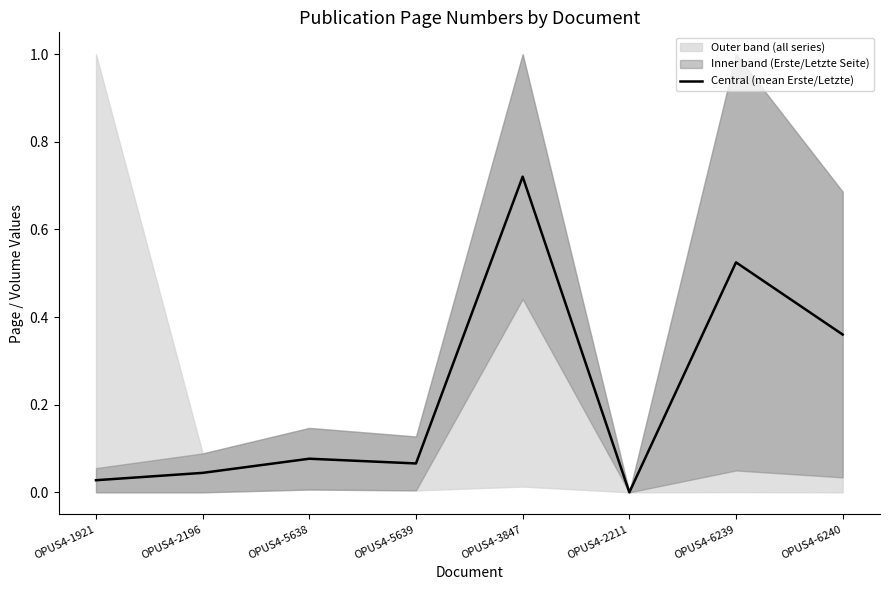

True or false: there are more than 0 points higher than both neighbors.

True